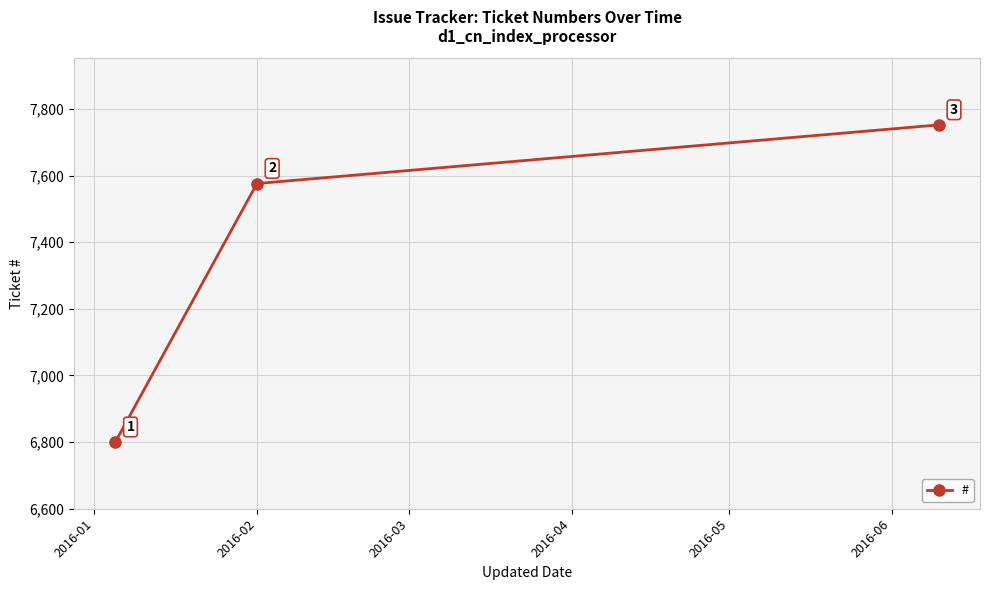

What is the value of the 1st point from the left?

6800